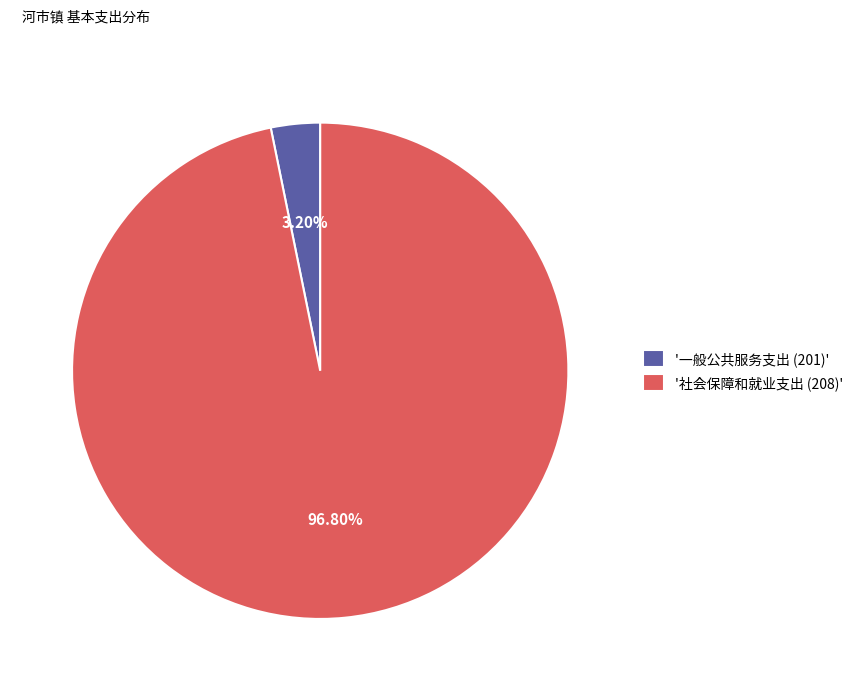

Does '一般公共服务支出 (201)' account for over 50% of the chart?

No